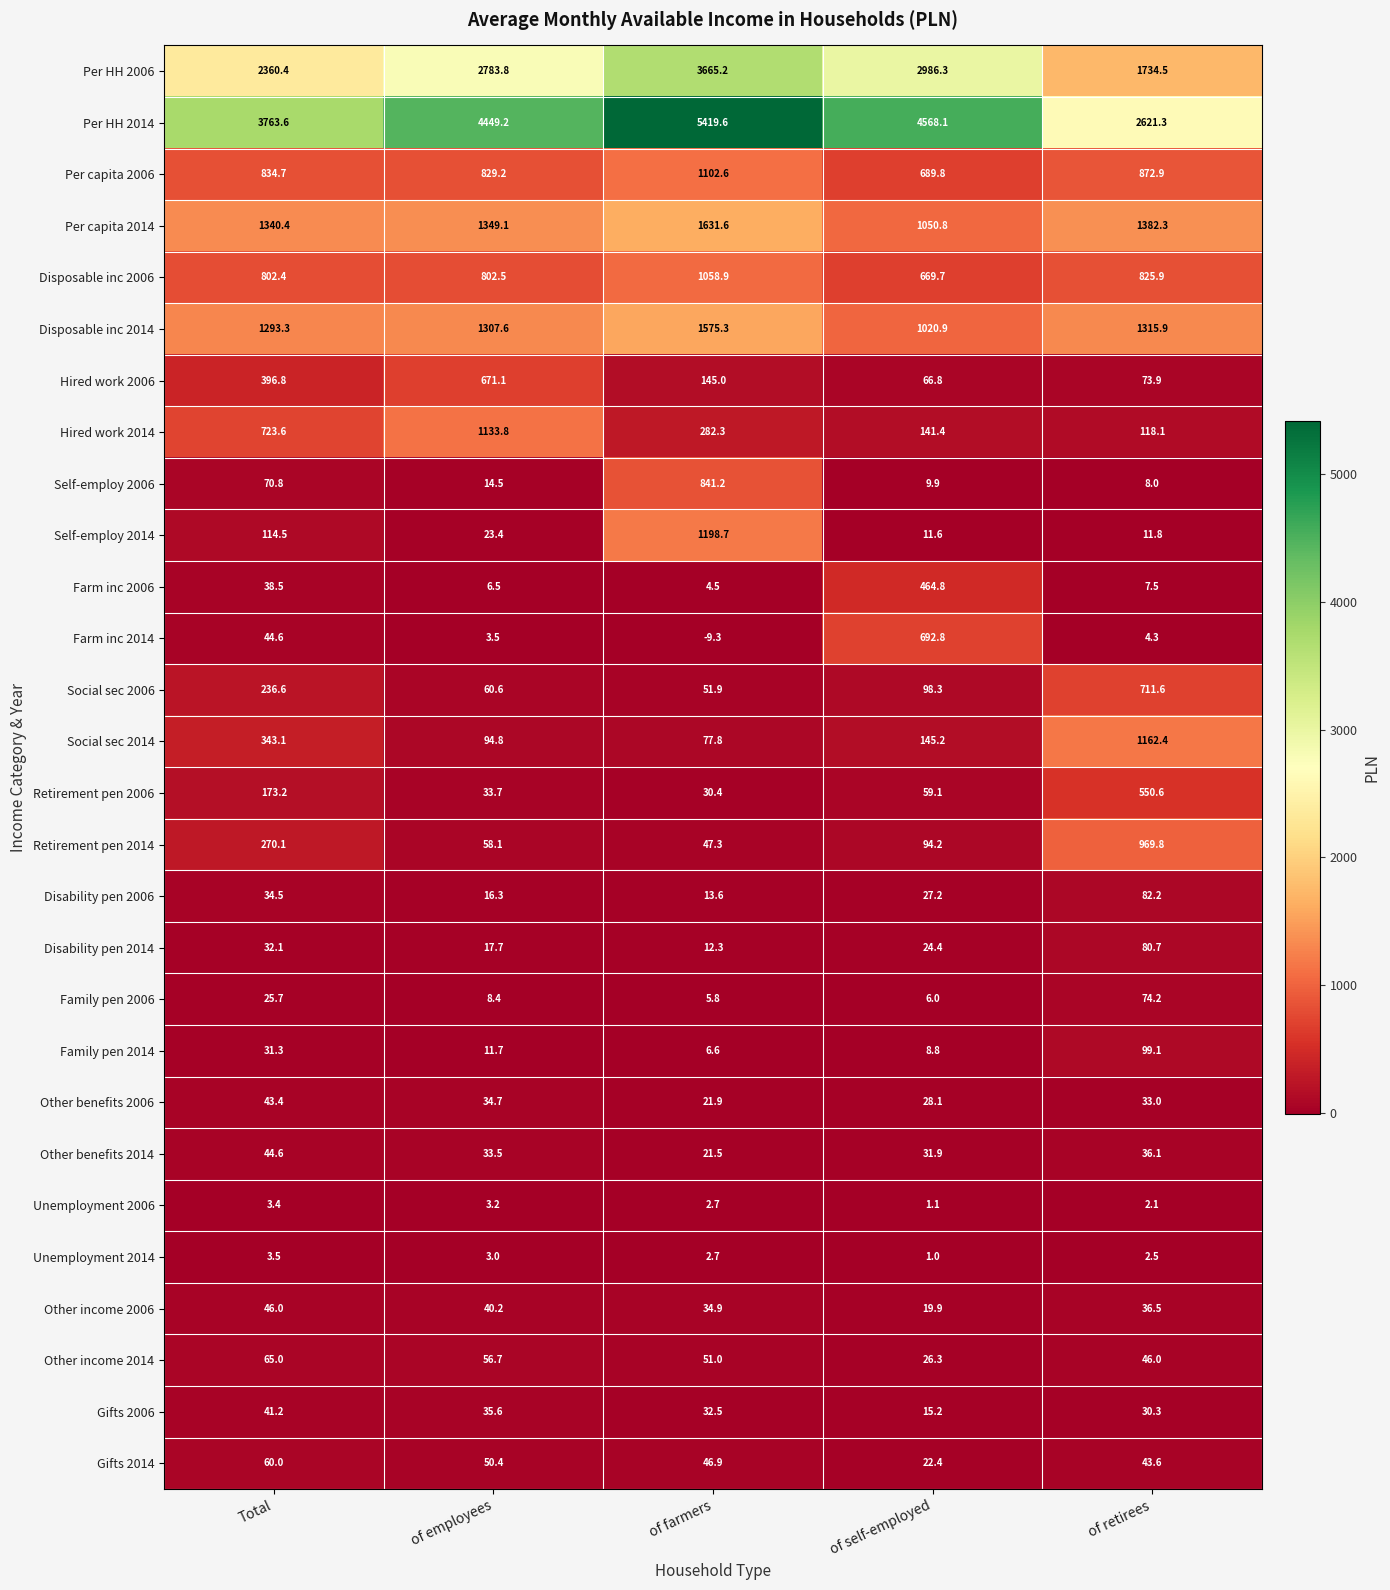

Is the value of Unemployment 2014 at of farmers greater than the value of Disability pen 2014 at of farmers?

No